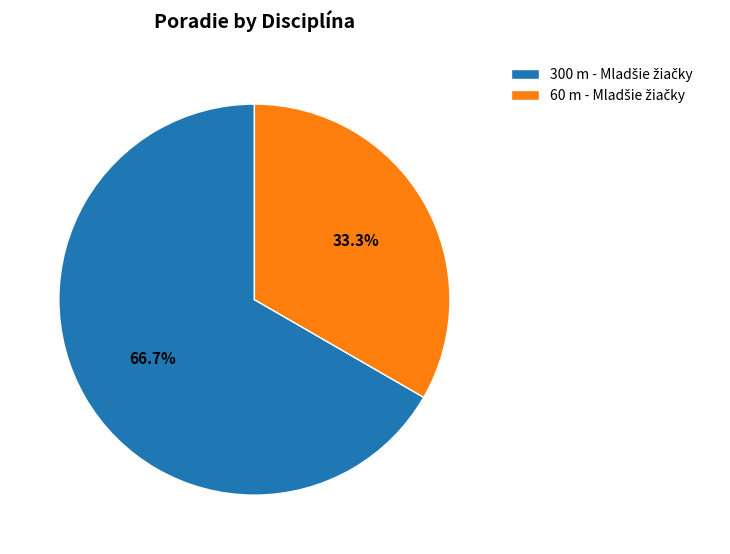

To the nearest percent, what is the difference between the largest and smallest slice percentages?

33%